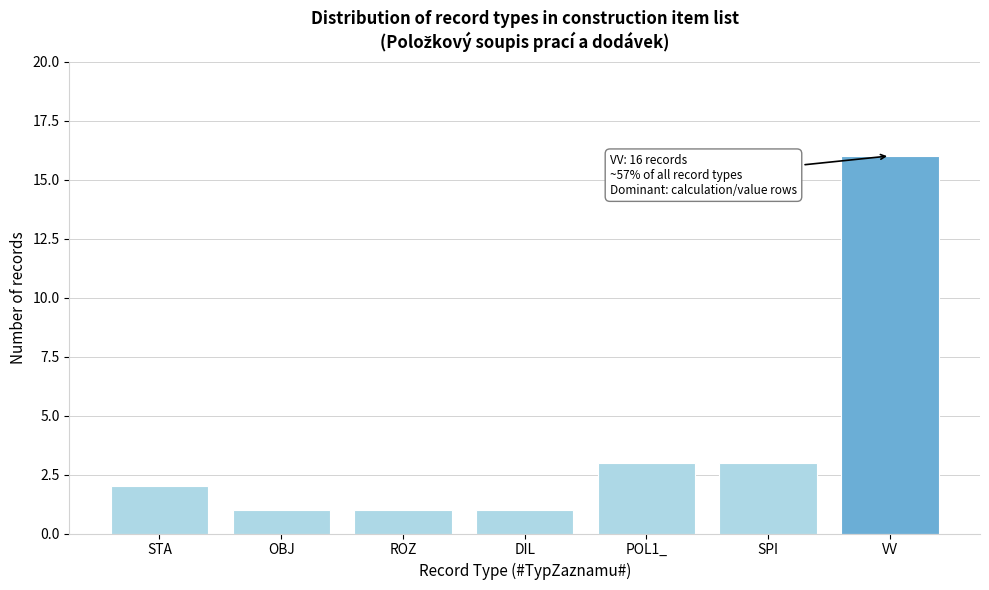

Reading left to right, what are all the values shown in this chart?

STA=2	OBJ=1	ROZ=1	DIL=1	POL1_=3	SPI=3	VV=16